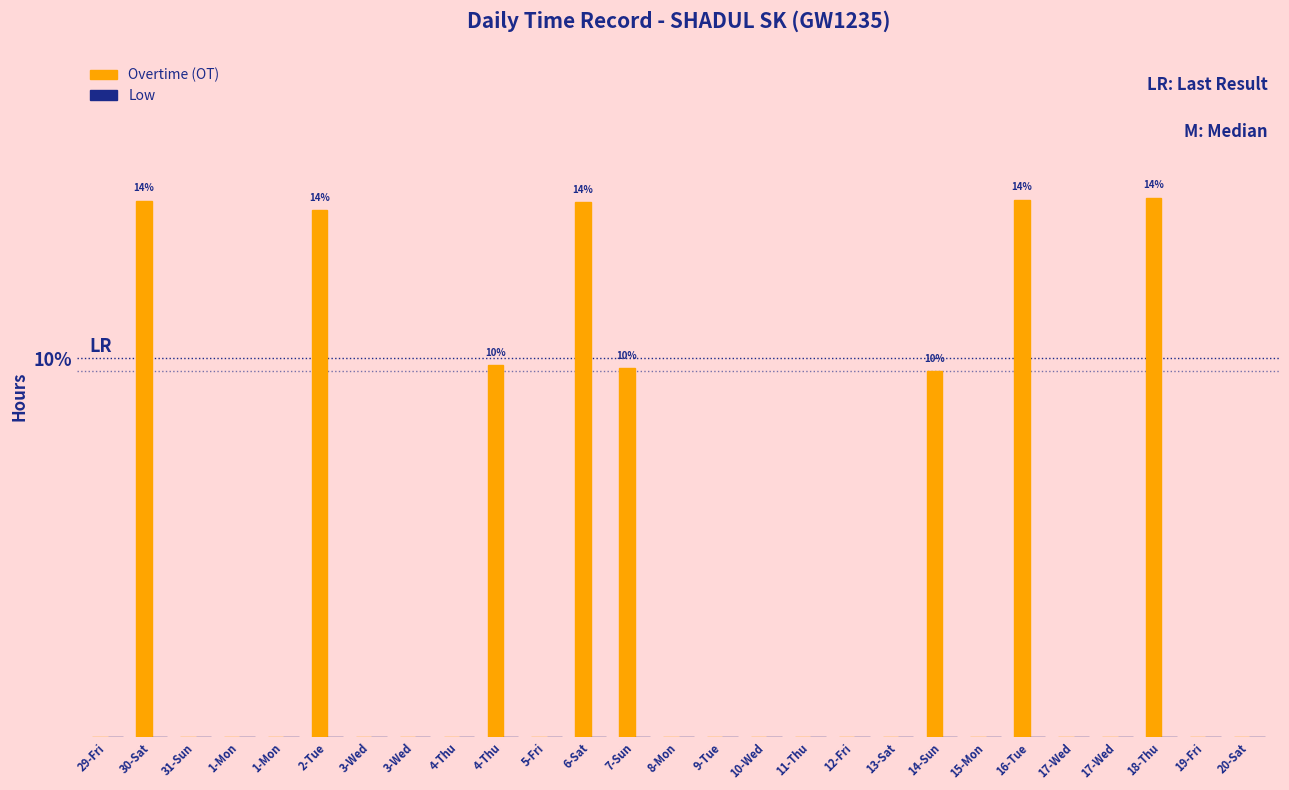

What is the label of the 11th bar from the right?

11-Thu